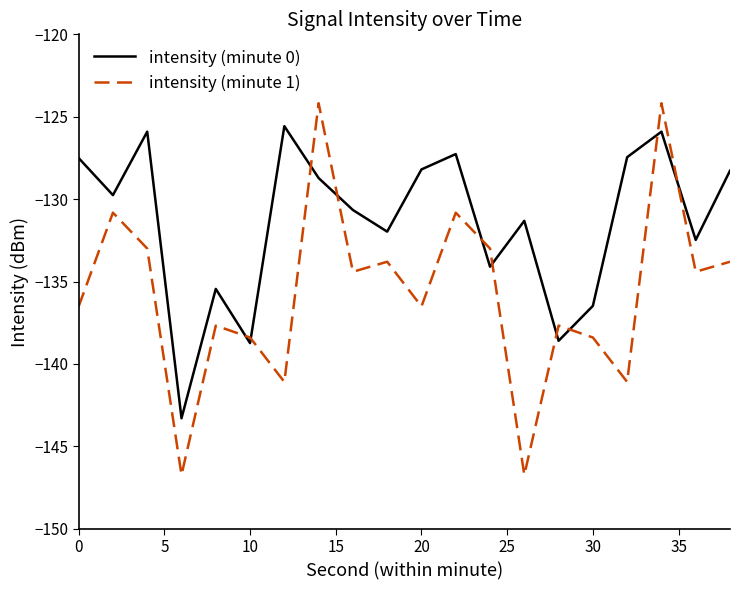

List the series in order of their peak value, highest first.

intensity (minute 1), intensity (minute 0)